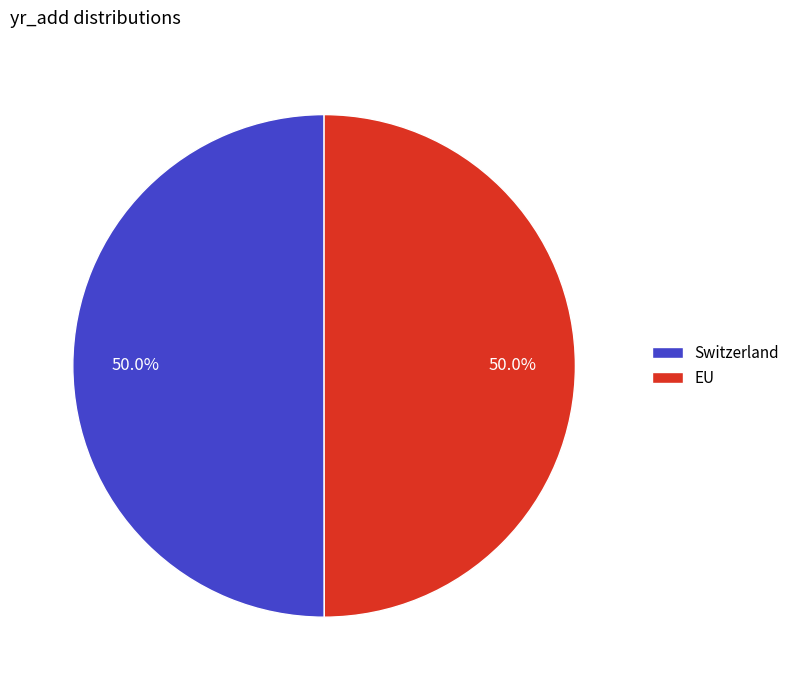

How much of the chart is everything except Switzerland?

50.0%